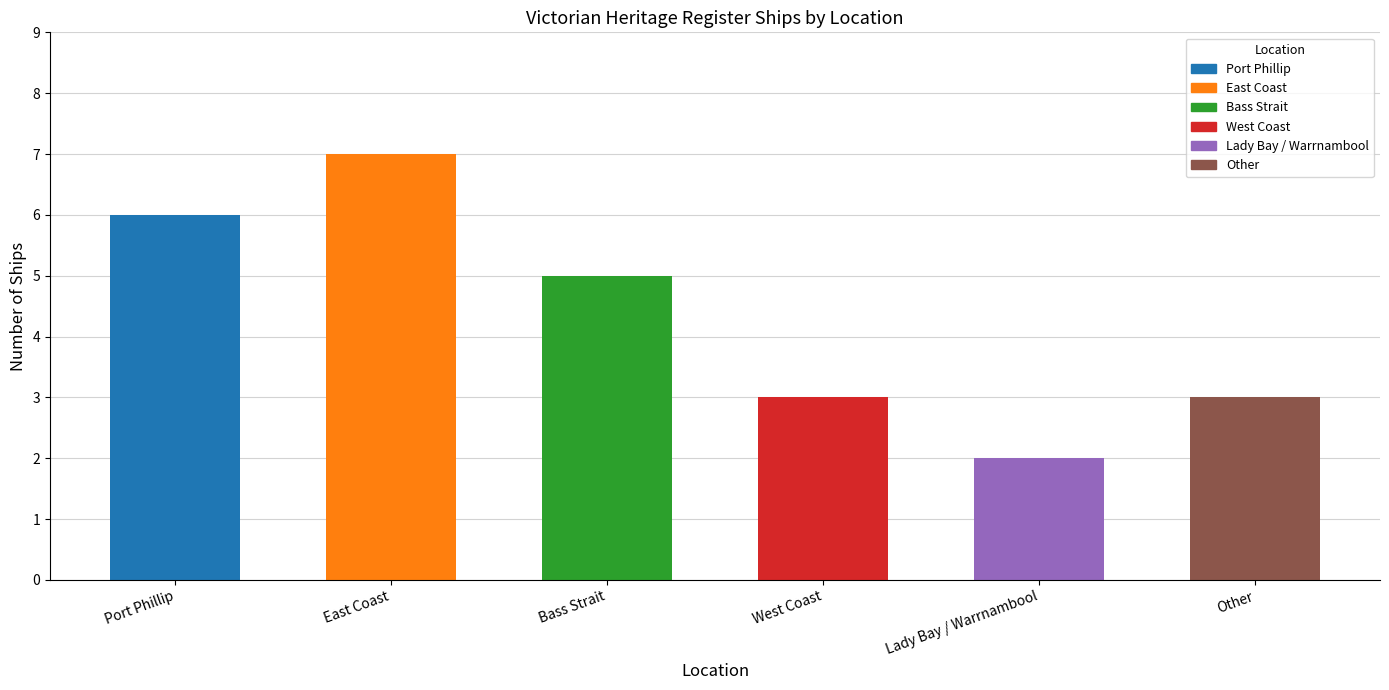

What is the sum of all values?

26